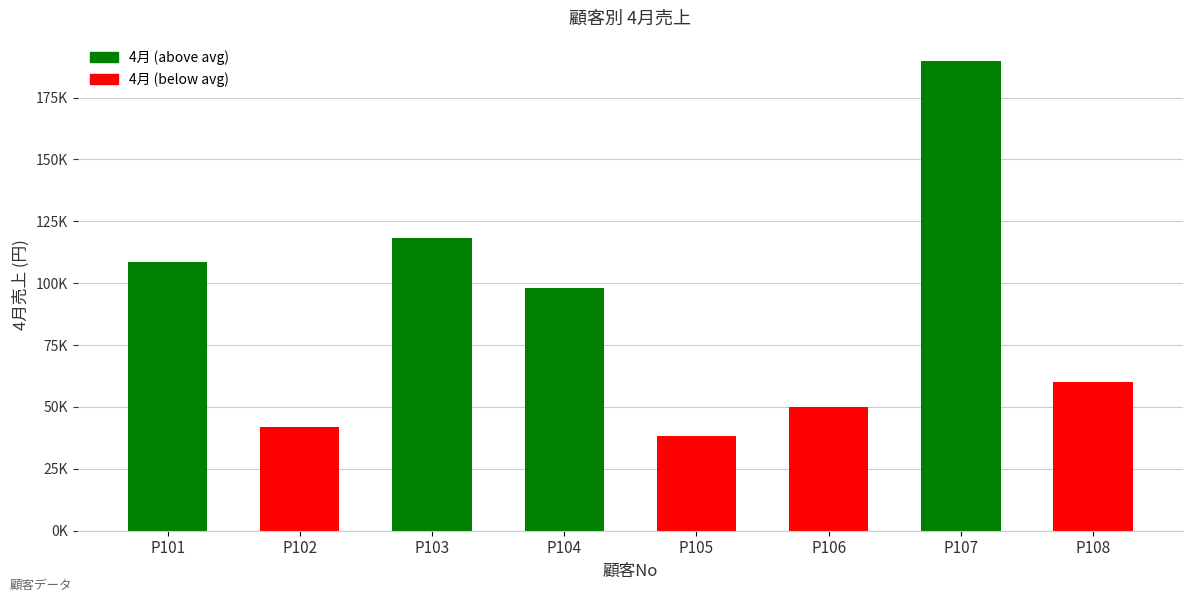

Reading right to left, transcribe all the data shown in this chart.

P108=60180	P107=189653	P106=50190	P105=38250	P104=98265	P103=118250	P102=41880	P101=108500